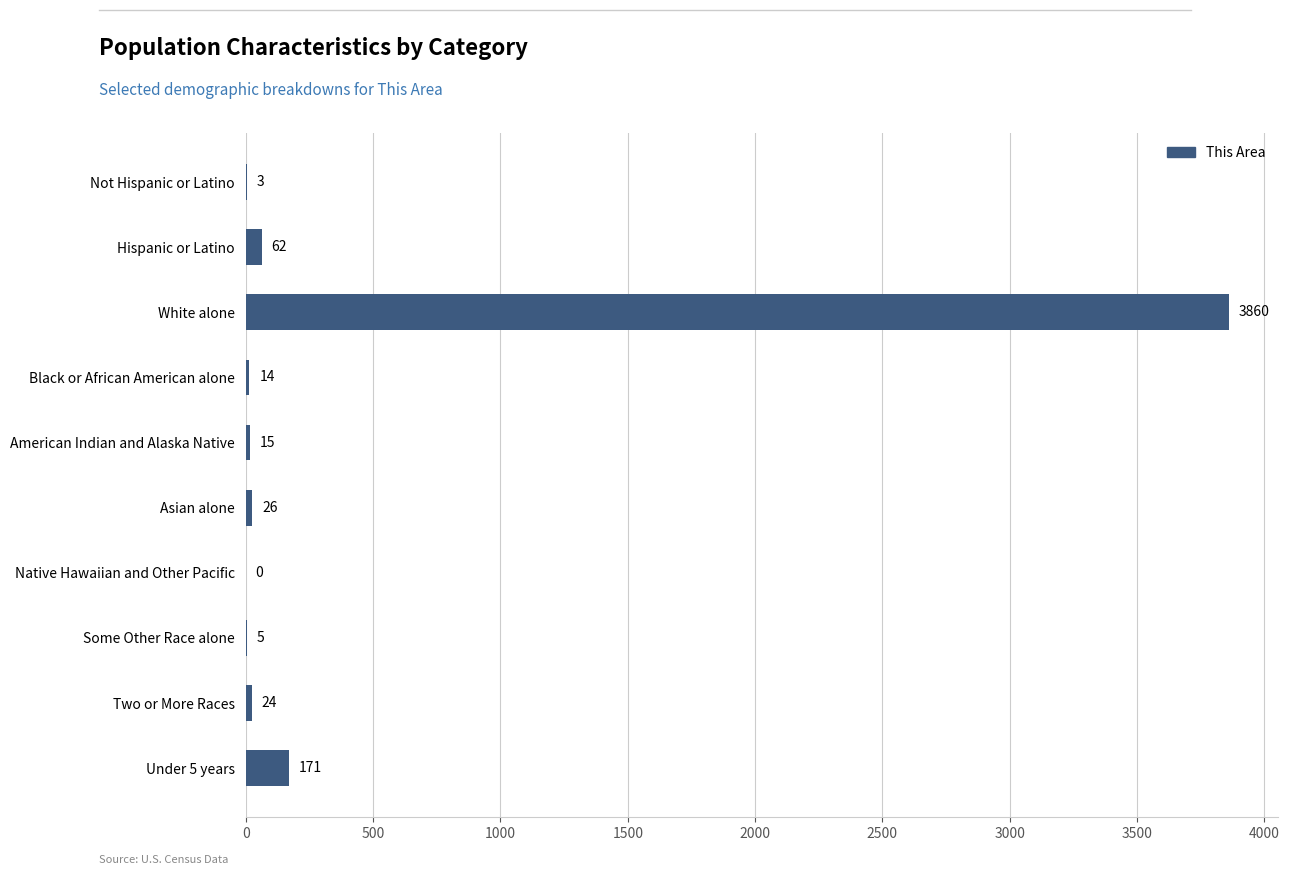

Reading bottom to top, list all the values displayed in this chart.

Under 5 years=171	Two or More Races=24	Some Other Race alone=5	Native Hawaiian and Other Pacific=0	Asian alone=26	American Indian and Alaska Native=15	Black or African American alone=14	White alone=3860	Hispanic or Latino=62	Not Hispanic or Latino=3